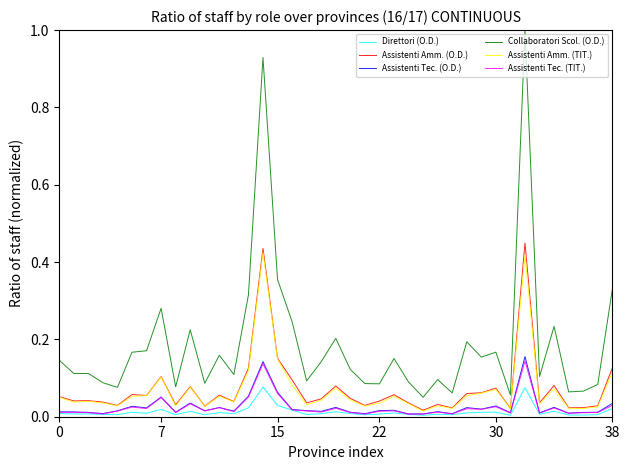

True or false: Assistenti Amm. (O.D.) and Collaboratori Scol. (O.D.) intersect in this chart.

False